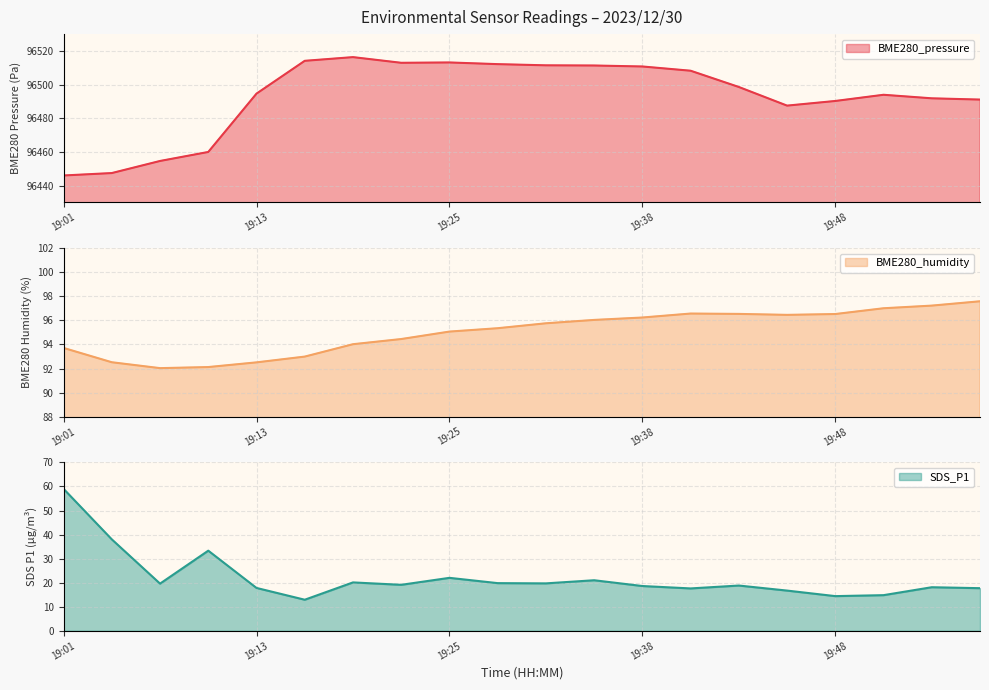

True or false: BME280_pressure has more than 2 points higher than both neighbors.

True